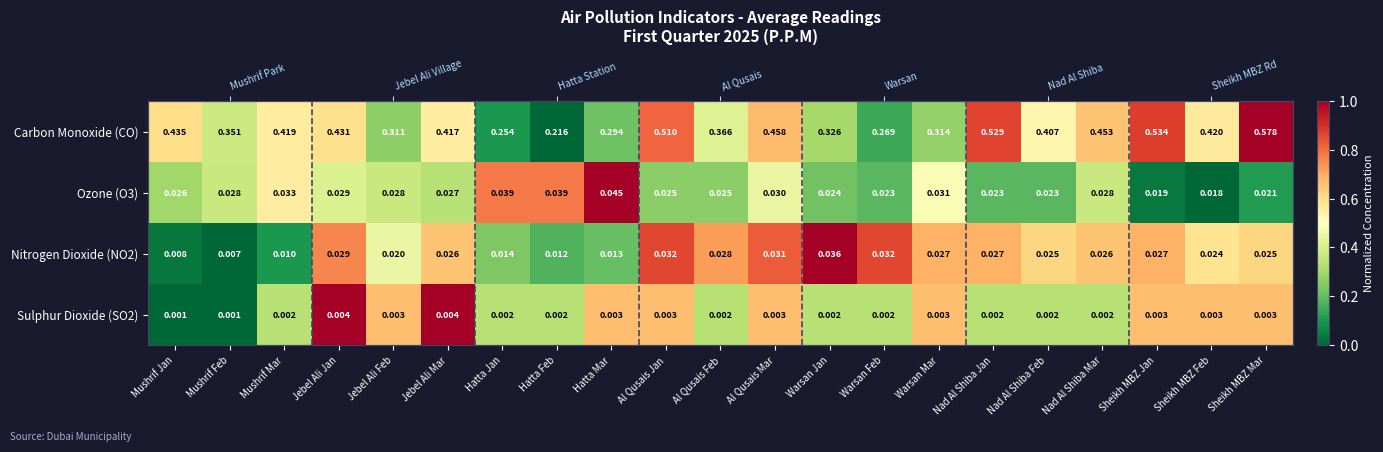

Between Warsan Feb and Jebel Ali Feb, which is larger?

Jebel Ali Feb